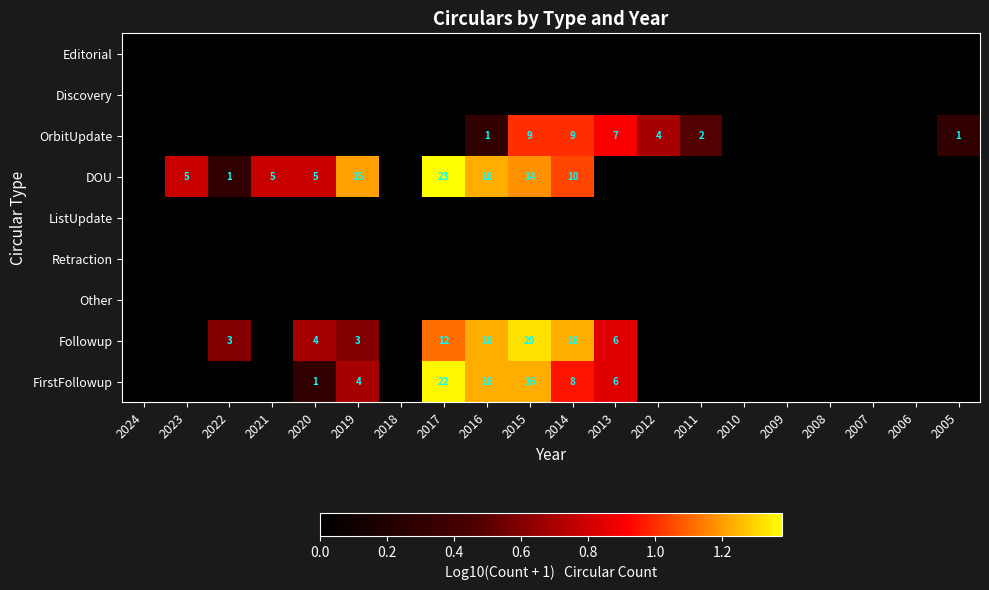

The OrbitUpdate series shows 1 at 2005. True or false?

True